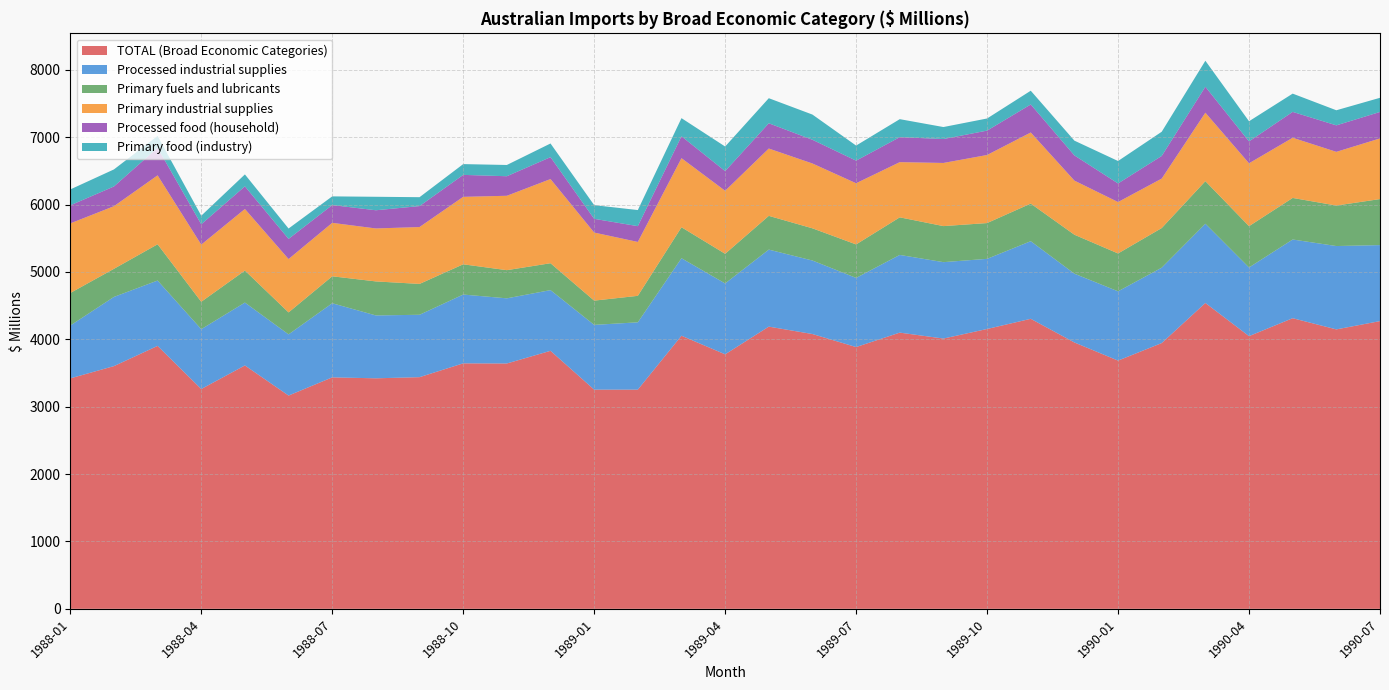

Reading left to right, list all the values displayed in this chart.

TOTAL (Broad Economic Categories): 1988-01=3420	1988-02=3602	1988-03=3902	1988-04=3262	1988-05=3612	1988-06=3165	1988-07=3435	1988-08=3421	1988-09=3438	1988-10=3643	1988-11=3641	1988-12=3829	1989-01=3253	1989-02=3253	1989-03=4053	1989-04=3777	1989-05=4188	1989-06=4078	1989-07=3885	1989-08=4099	1989-09=4011	1989-10=4153	1989-11=4304	1989-12=3953	1990-01=3684	1990-02=3944	1990-03=4539	1990-04=4047	1990-05=4313	1990-06=4147	1990-07=4270
Processed industrial supplies: 1988-01=784	1988-02=1027	1988-03=970	1988-04=888	1988-05=933	1988-06=908	1988-07=1100	1988-08=933	1988-09=926	1988-10=1021	1988-11=967	1988-12=901	1989-01=961	1989-02=999	1989-03=1150	1989-04=1052	1989-05=1143	1989-06=1091	1989-07=1026	1989-08=1153	1989-09=1134	1989-10=1041	1989-11=1152	1989-12=1021	1990-01=1028	1990-02=1119	1990-03=1176	1990-04=1019	1990-05=1168	1990-06=1237	1990-07=1128
Primary fuels and lubricants: 1988-01=483	1988-02=417	1988-03=538	1988-04=407	1988-05=475	1988-06=326	1988-07=400	1988-08=505	1988-09=458	1988-10=449	1988-11=418	1988-12=399	1989-01=360	1989-02=393	1989-03=460	1989-04=440	1989-05=501	1989-06=478	1989-07=497	1989-08=558	1989-09=535	1989-10=531	1989-11=558	1989-12=578	1990-01=562	1990-02=588	1990-03=632	1990-04=613	1990-05=617	1990-06=601	1990-07=683
Primary industrial supplies: 1988-01=1033	1988-02=929	1988-03=1023	1988-04=848	1988-05=914	1988-06=792	1988-07=793	1988-08=786	1988-09=844	1988-10=1001	1988-11=1104	1988-12=1249	1989-01=1010	1989-02=800	1989-03=1025	1989-04=935	1989-05=999	1989-06=962	1989-07=908	1989-08=819	1989-09=937	1989-10=1010	1989-11=1055	1989-12=803	1990-01=763	1990-02=734	1990-03=1016	1990-04=933	1990-05=893	1990-06=797	1990-07=900
Processed food (household): 1988-01=268	1988-02=293	1988-03=409	1988-04=302	1988-05=336	1988-06=299	1988-07=264	1988-08=270	1988-09=311	1988-10=326	1988-11=290	1988-12=325	1989-01=204	1989-02=234	1989-03=325	1989-04=292	1989-05=375	1989-06=352	1989-07=335	1989-08=371	1989-09=355	1989-10=362	1989-11=416	1989-12=374	1990-01=276	1990-02=336	1990-03=385	1990-04=325	1990-05=384	1990-06=393	1990-07=393
Primary food (industry): 1988-01=236	1988-02=253	1988-03=176	1988-04=127	1988-05=177	1988-06=154	1988-07=129	1988-08=200	1988-09=132	1988-10=160	1988-11=167	1988-12=203	1989-01=203	1989-02=239	1989-03=269	1989-04=365	1989-05=372	1989-06=374	1989-07=224	1989-08=267	1989-09=178	1989-10=180	1989-11=204	1989-12=219	1990-01=333	1990-02=359	1990-03=386	1990-04=299	1990-05=271	1990-06=224	1990-07=210